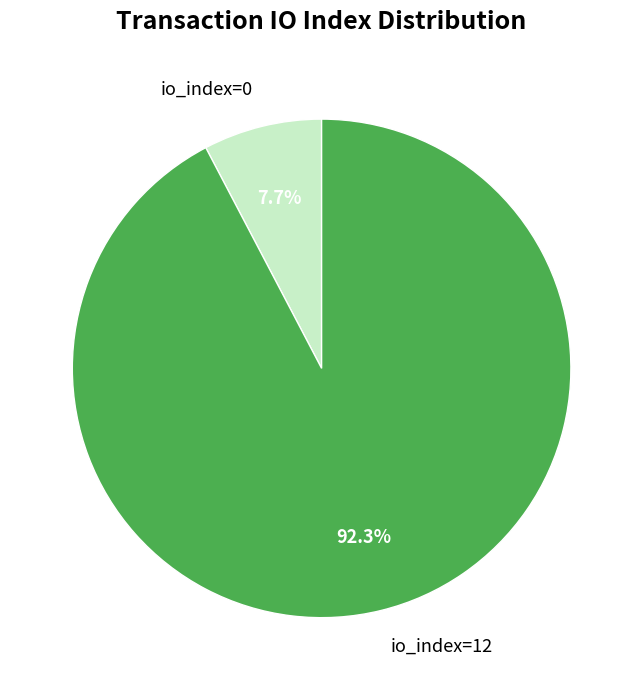

What percentage is the io_index=0 slice, to the nearest percent?

8%